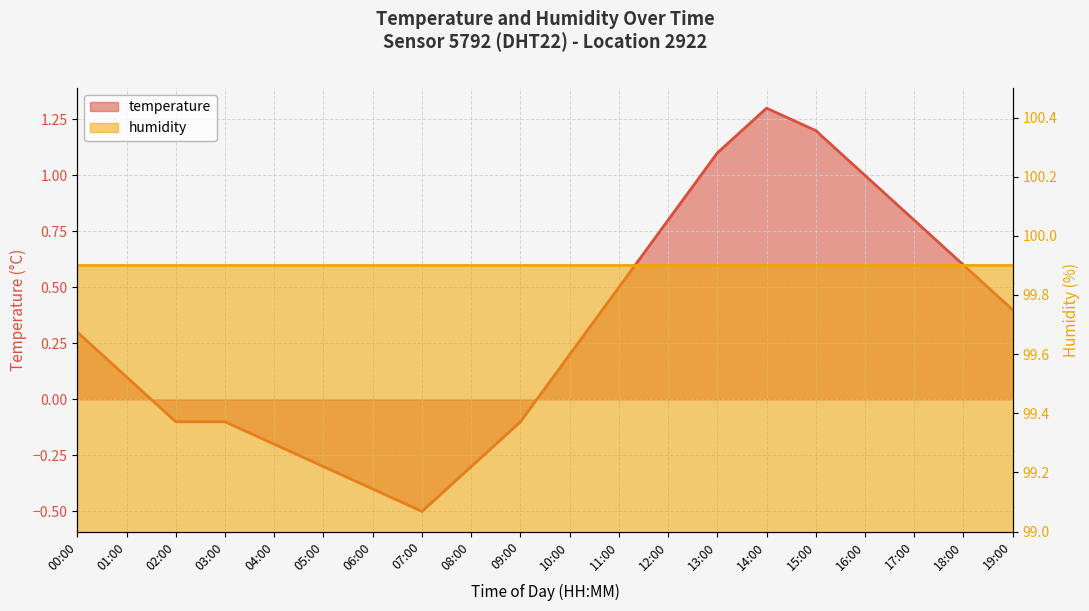

The value at 01:00 is 0.1. True or false?

False